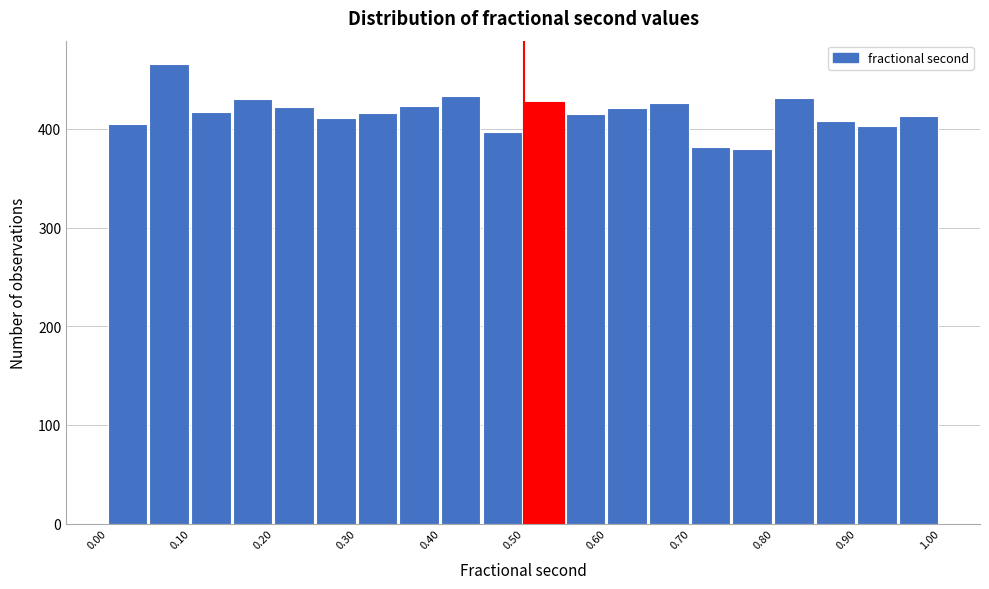

Reading left to right, list every bar in this chart as the range it spans on the x-axis followed by its height. Neither the bar edges nor the heights are printed on the chart, so give them approximately, as read against the axes.

0.00 to 0.05: 410
0.05 to 0.10: 470
0.10 to 0.15: 420
0.15 to 0.20: 430
0.20 to 0.25: 420
0.25 to 0.30: 410
0.30 to 0.35: 420
0.35 to 0.40: 420
0.40 to 0.45: 430
0.45 to 0.50: 400
0.50 to 0.55: 430
0.55 to 0.60: 420
0.60 to 0.65: 420
0.65 to 0.70: 430
0.70 to 0.75: 380
0.75 to 0.80: 380
0.80 to 0.85: 430
0.85 to 0.90: 410
0.90 to 0.95: 400
0.95 to 1.00: 410